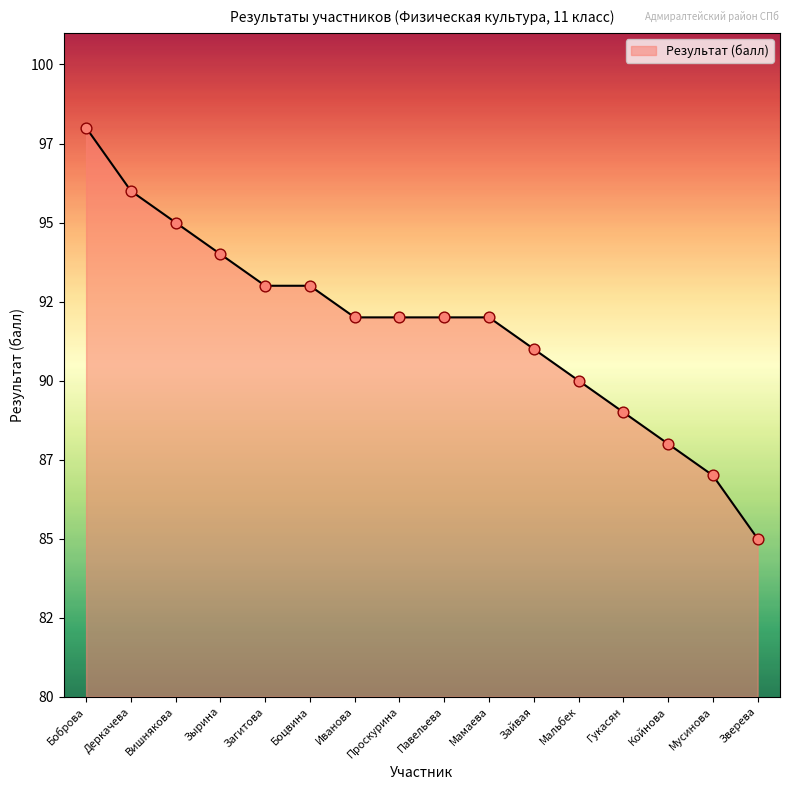

What is the change in value from Деркачева to Койнова?

-8